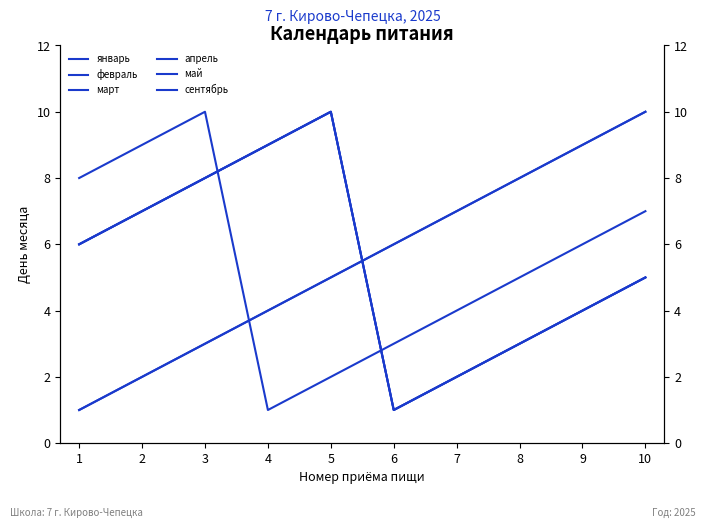

Which series has the largest range (max minus min)?

январь